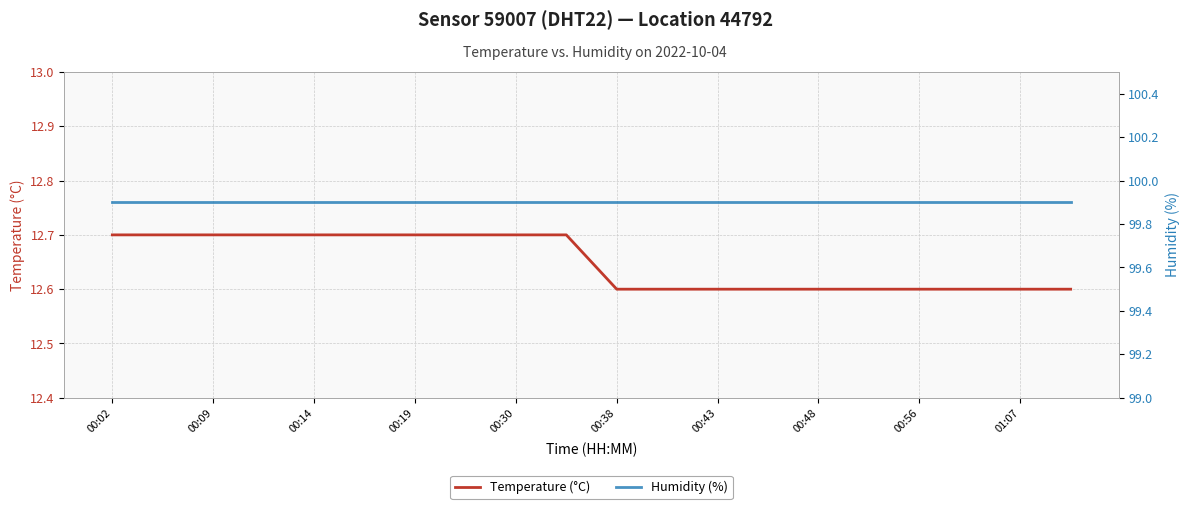

How many series are shown in this chart?

2